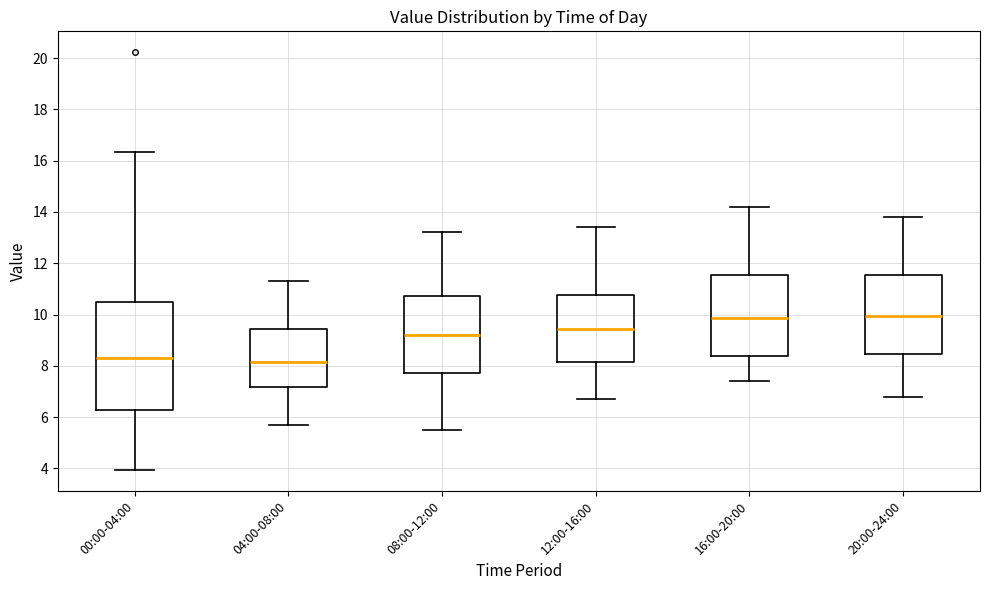

Reading left to right, transcribe this box plot: for each box, give where its median line is, the range the box spans, and where its two whiskers end, as read against the y-axis. The values are not printed on the chart, so give them approximately, as read against the axis.

00:00-04:00: median 8.4, box 6.2 to 10.6, whiskers 4.0 to 16.4
04:00-08:00: median 8.2, box 7.2 to 9.4, whiskers 5.8 to 11.4
08:00-12:00: median 9.2, box 7.8 to 10.8, whiskers 5.6 to 13.2
12:00-16:00: median 9.4, box 8.2 to 10.8, whiskers 6.8 to 13.4
16:00-20:00: median 9.8, box 8.4 to 11.6, whiskers 7.4 to 14.2
20:00-24:00: median 10.0, box 8.4 to 11.6, whiskers 6.8 to 13.8